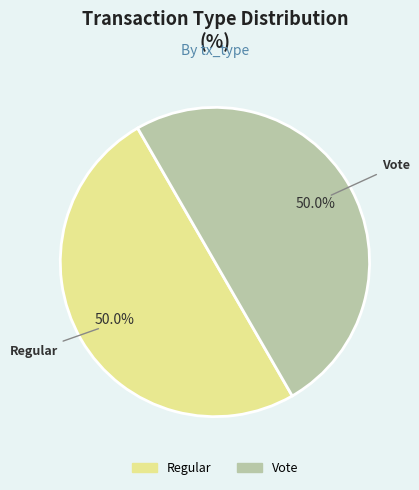

What is the total percentage of Vote and Regular?

100.0%